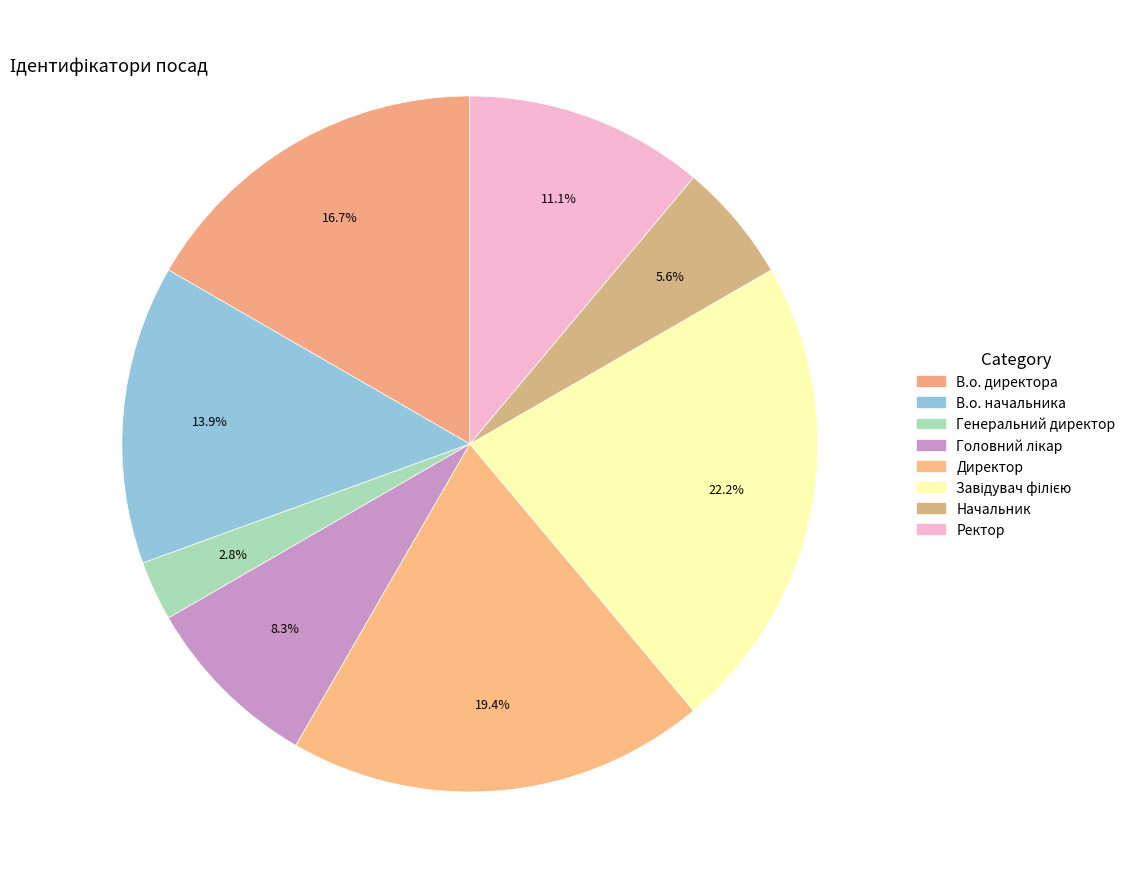

What portion of the pie excludes В.о. директора?

83.3%